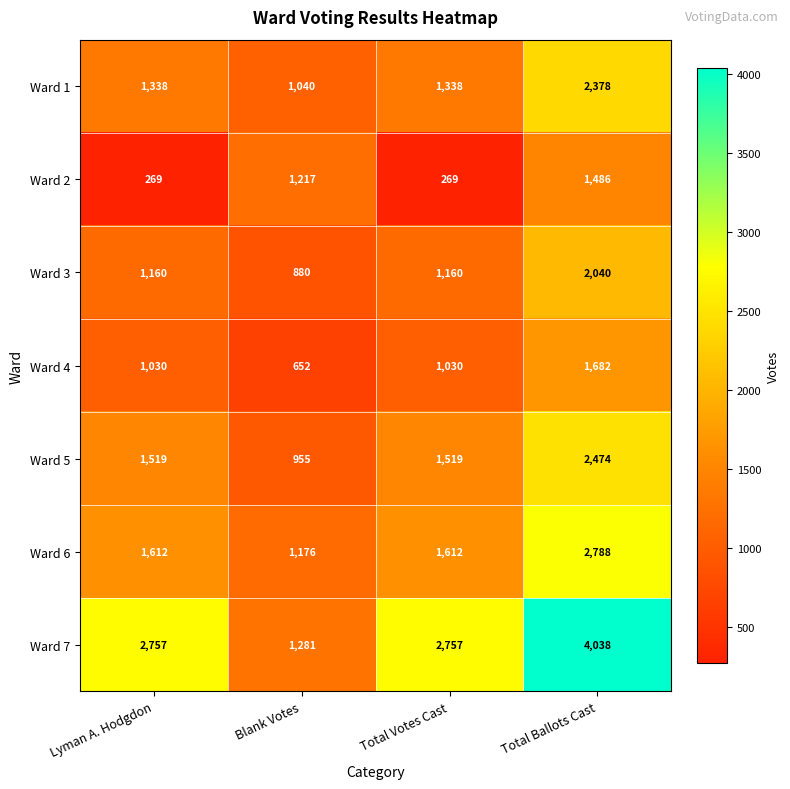

What is the approximate value of Ward 5 at Blank Votes, to the nearest 50?

950